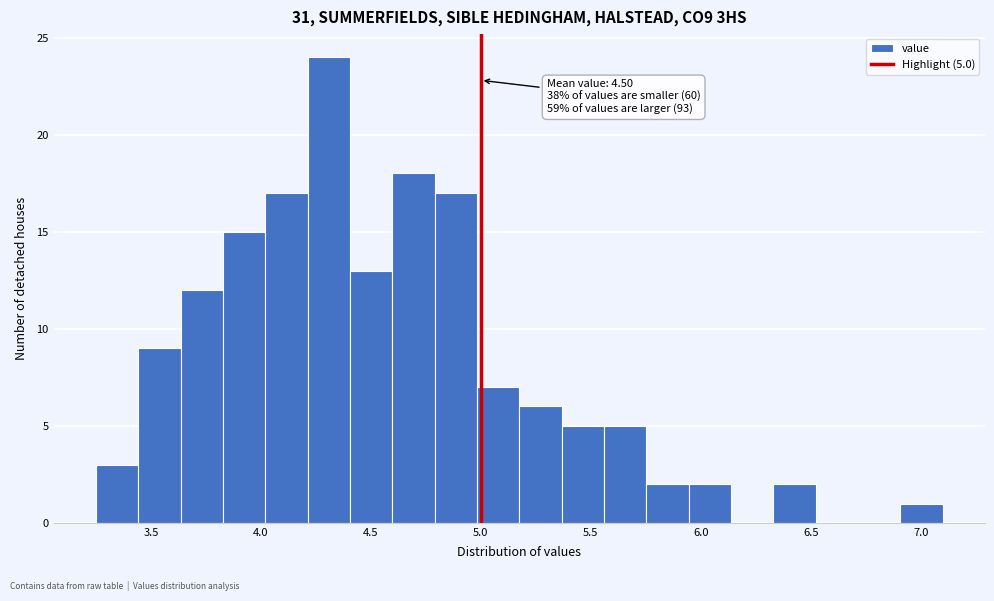

Read against the x-axis, roughly where is the centre of the tallest bar?

4.30